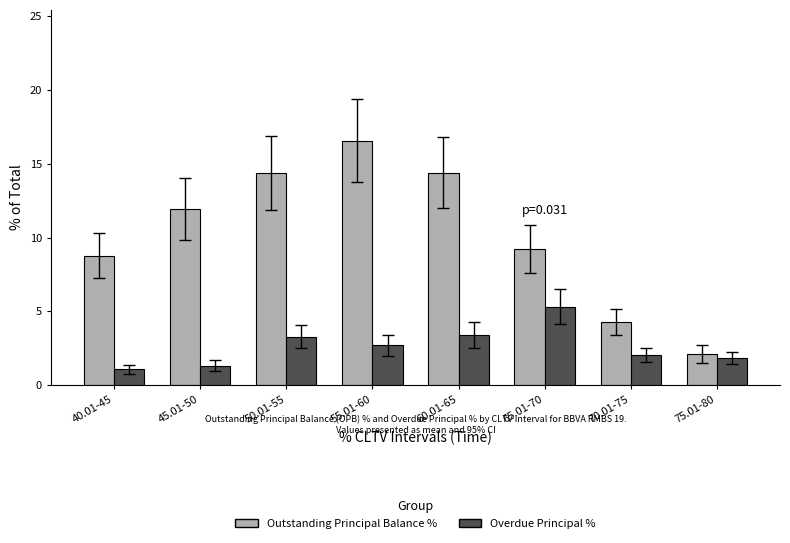

How many distinct data groups are displayed?

2